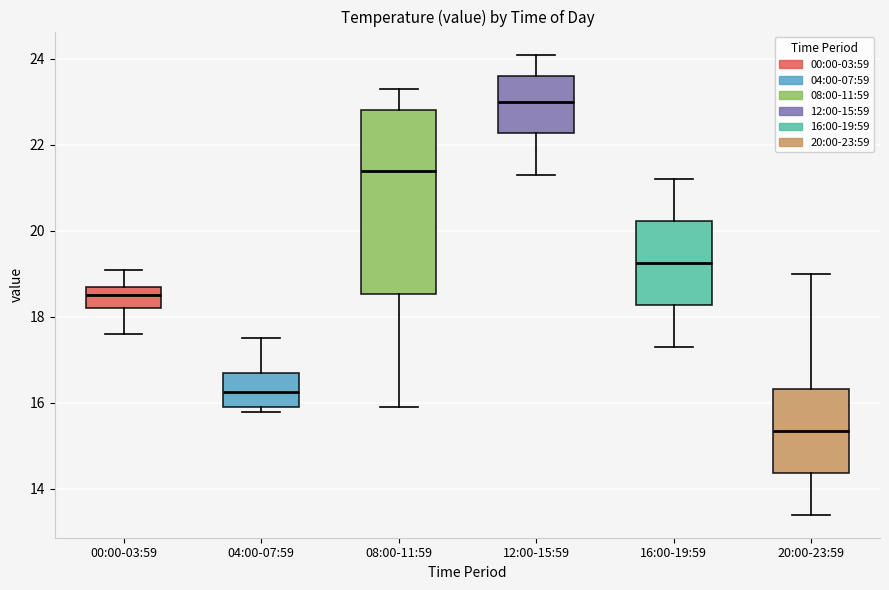

Where is the lower edge of the box for 04:00-07:59 on the y-axis? The values are not printed on the chart, so give them approximately, as read against the axis.

16.0